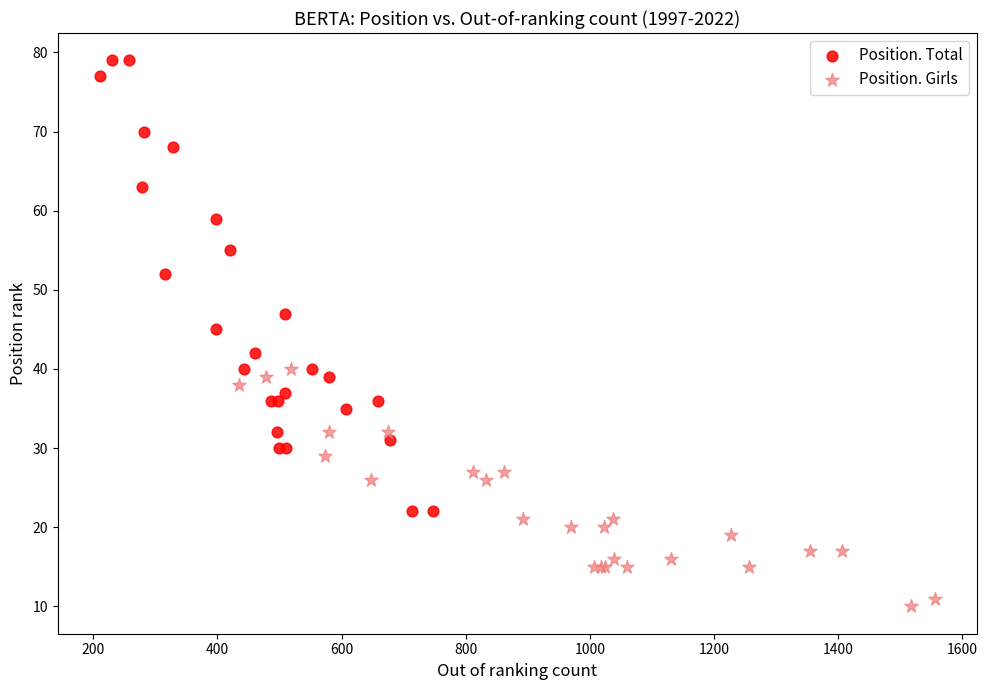

Which series reaches the minimum Y coordinate?

Position. Girls